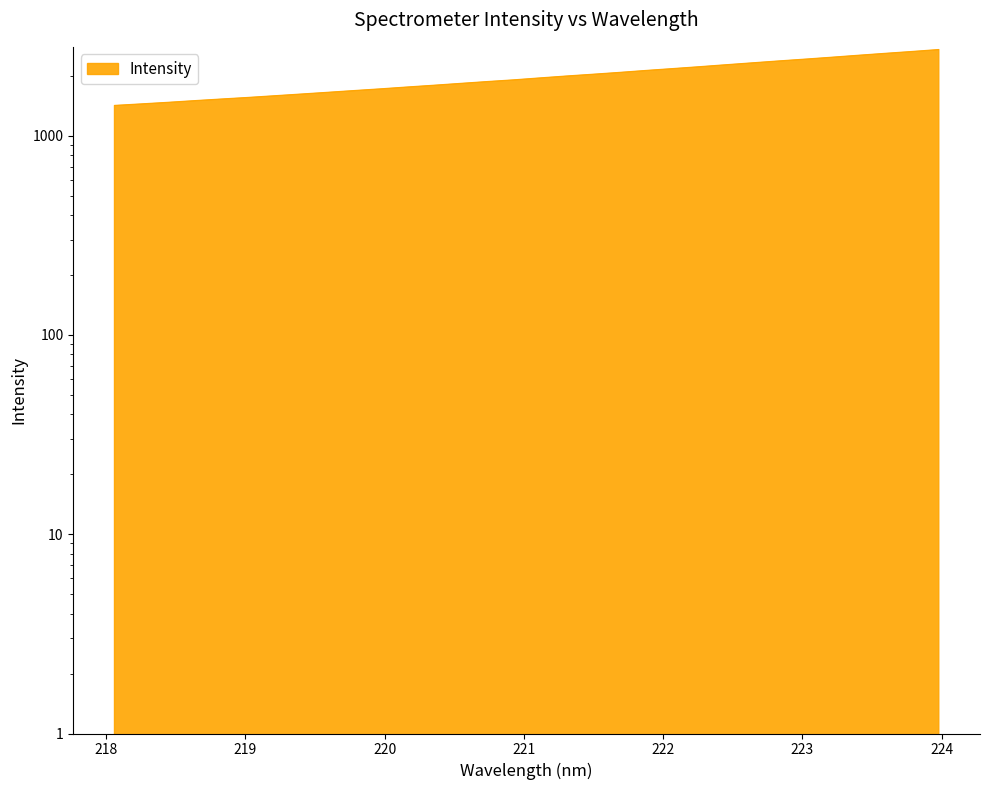

Reading right to left, transcribe all the data shown in this chart.

223.9802=2703.4	223.7895=2643.4	223.5987=2587.9	223.408=2531.7	223.2172=2475.2	223.0264=2421.6	222.8355=2370.9	222.6447=2319.2	222.4538=2268.3	222.263=2217.4	222.0721=2169.8	221.8812=2123.9	221.6902=2076.4	221.4993=2032.7	221.3083=1991.3	221.1174=1948.0	220.9264=1904.2	220.7354=1866.8	220.5444=1827.9	220.3533=1789.4	220.1623=1753.3	219.9712=1716.5	219.7801=1682.6	219.589=1648.6	219.3979=1616.0	219.2067=1584.4	219.0156=1553.6	218.8244=1525.7	218.6332=1497.4	218.442=1468.5	218.2508=1442.2	218.0596=1417.2